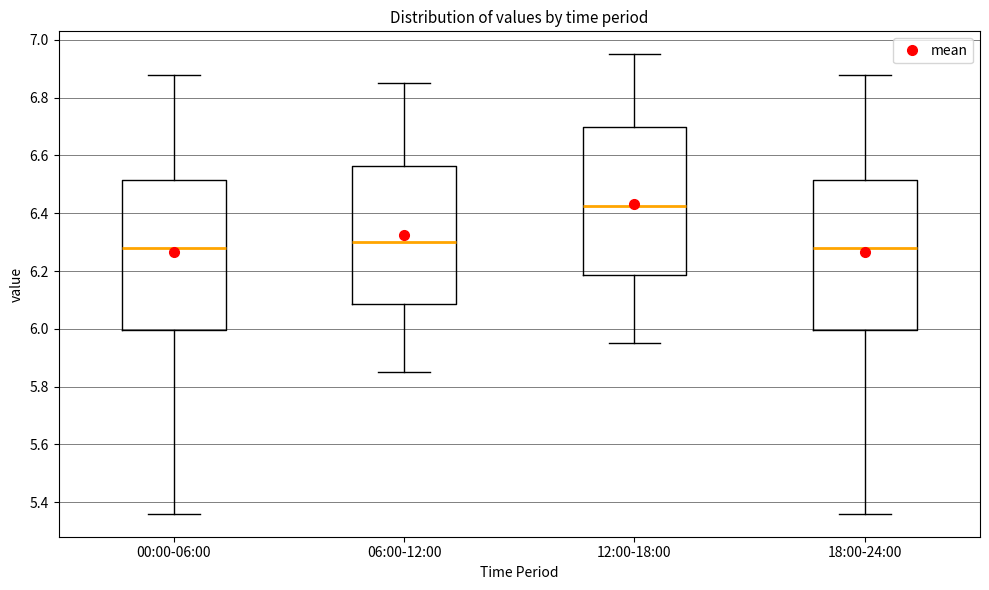

Where does the upper whisker of the box for 18:00-24:00 end on the y-axis? The values are not printed on the chart, so give them approximately, as read against the axis.

6.88